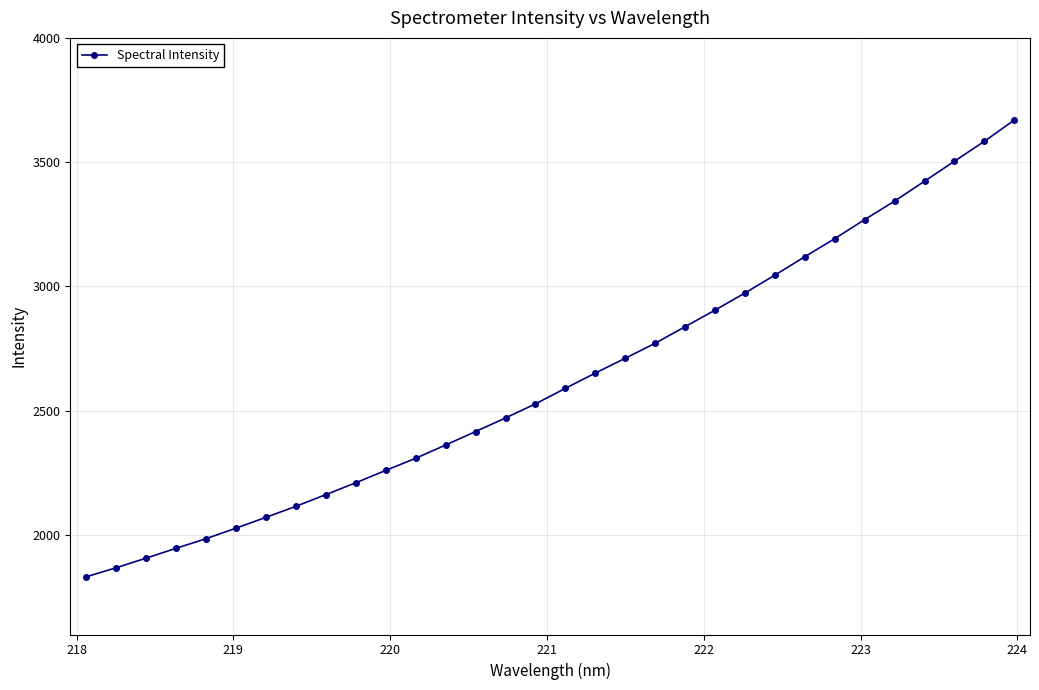

How many values are below 2590?

16